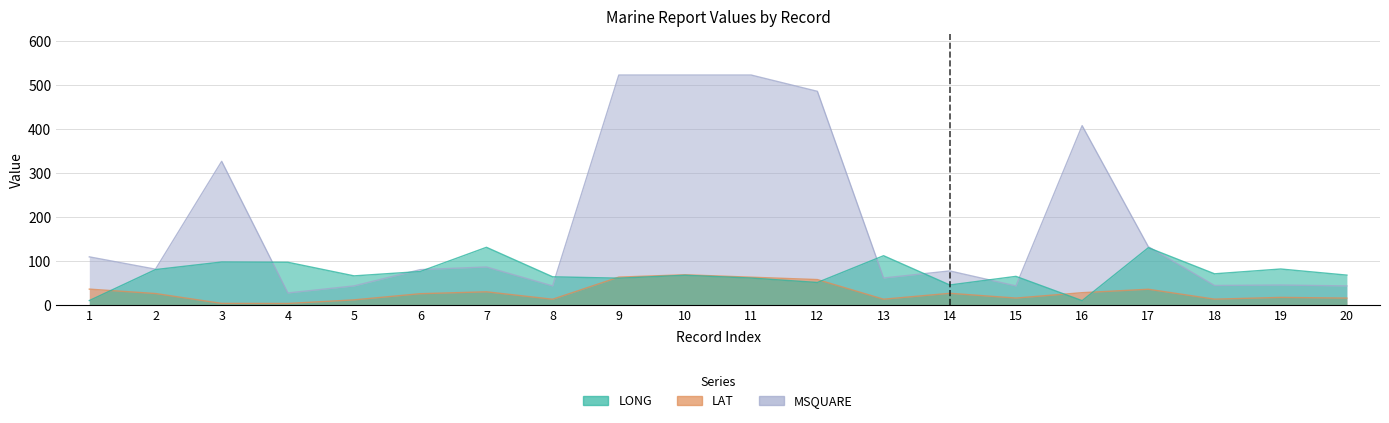

Reading left to right, what are all the values shown in this chart?

LONG: 1=9.7	2=80.1	3=97.3	4=96.7	5=65.8	6=75.7	7=130.7	8=63.7	9=60.6	10=67.2	11=60.9	12=50.8	13=111.6	14=45.1	15=64.7	16=9.5	17=129.8	18=70.5	19=81.4	20=67.5
LAT: 1=35.7	2=25.7	3=3.3	4=3.1	5=11.3	6=25.3	7=29.6	8=12.7	9=63.0	10=68.3	11=62.8	12=57.4	13=12.8	14=26.2	15=15.4	16=27.6	17=35.4	18=12.9	19=16.9	20=15.3
MSQUARE: 1=109.0	2=81.0	3=326.0	4=27.0	5=43.0	6=80.0	7=86.0	8=43.0	9=522.0	10=522.0	11=522.0	12=485.0	13=61.0	14=77.0	15=43.0	16=407.0	17=132.0	18=44.0	19=45.0	20=43.0